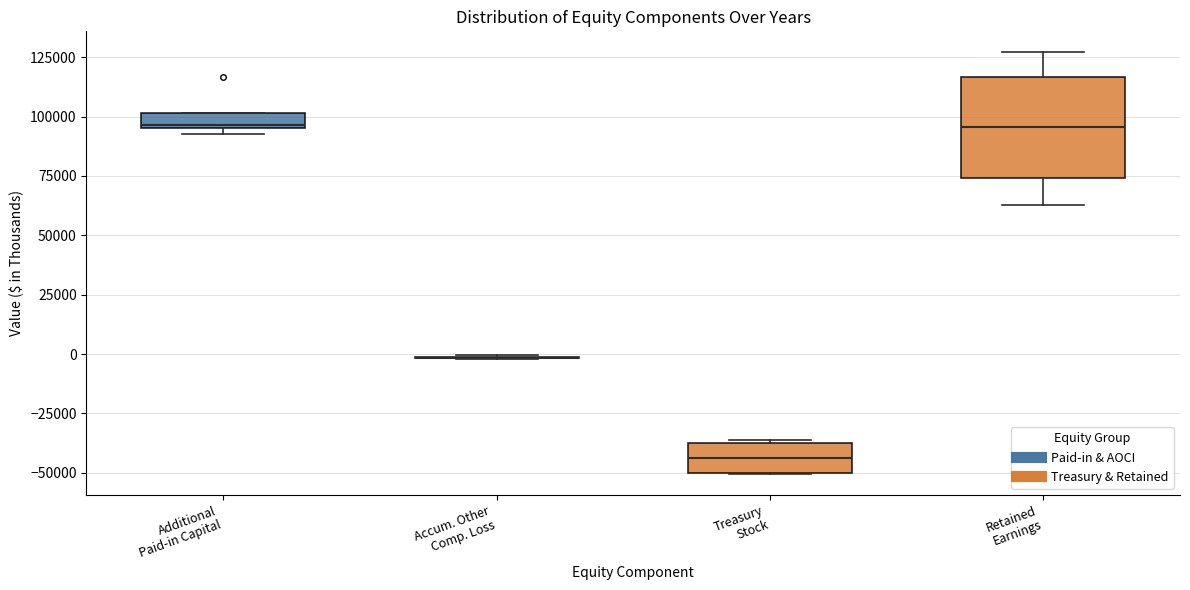

Where is the lower edge of the box for Additional Paid-in Capital on the y-axis? The values are not printed on the chart, so give them approximately, as read against the axis.

95000